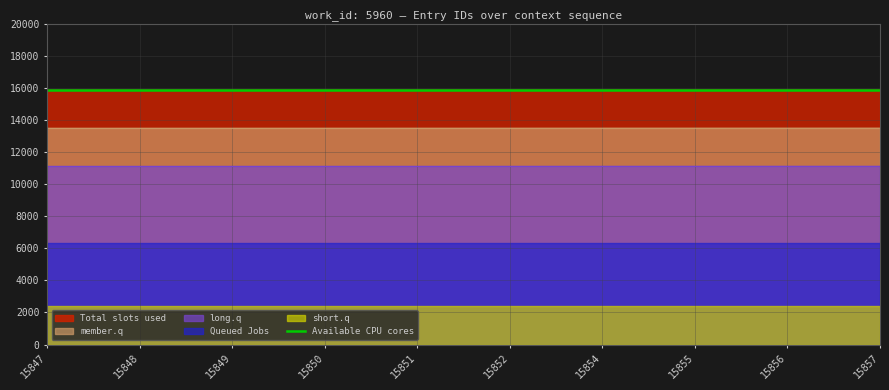

Which label corresponds to the smallest value in the chart?

15847